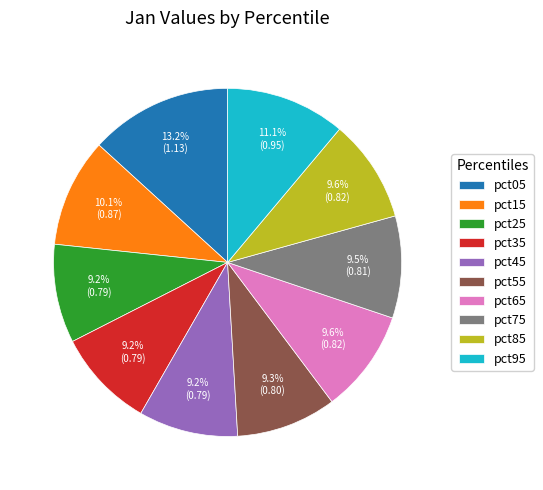

Does pct85 represent more than half of the total?

No